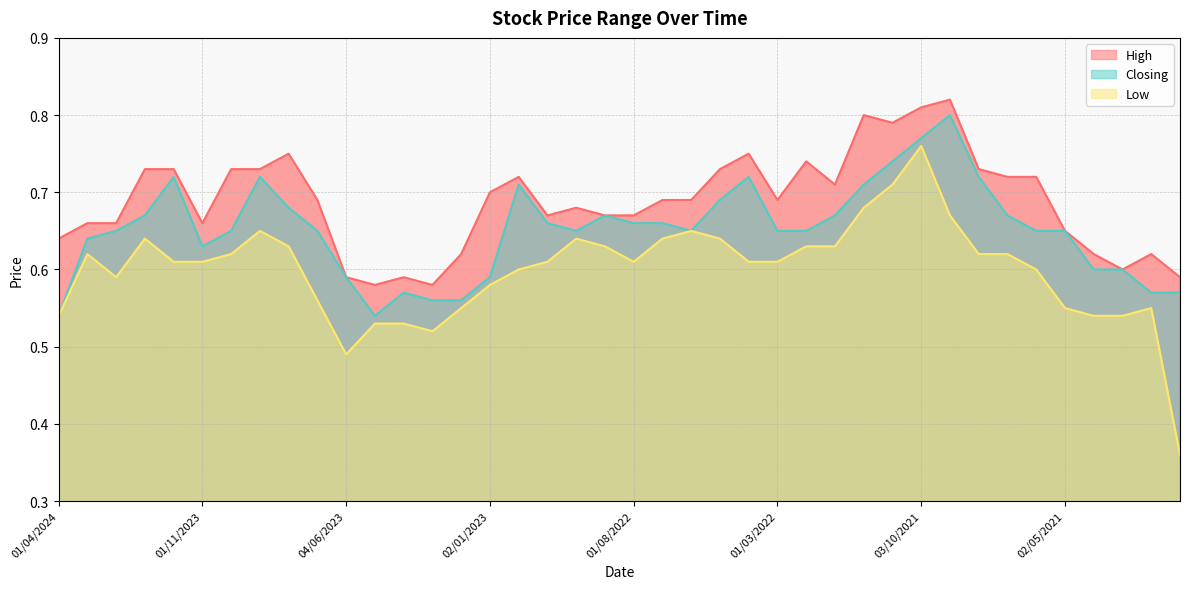

Count the number of data series in this chart.

3